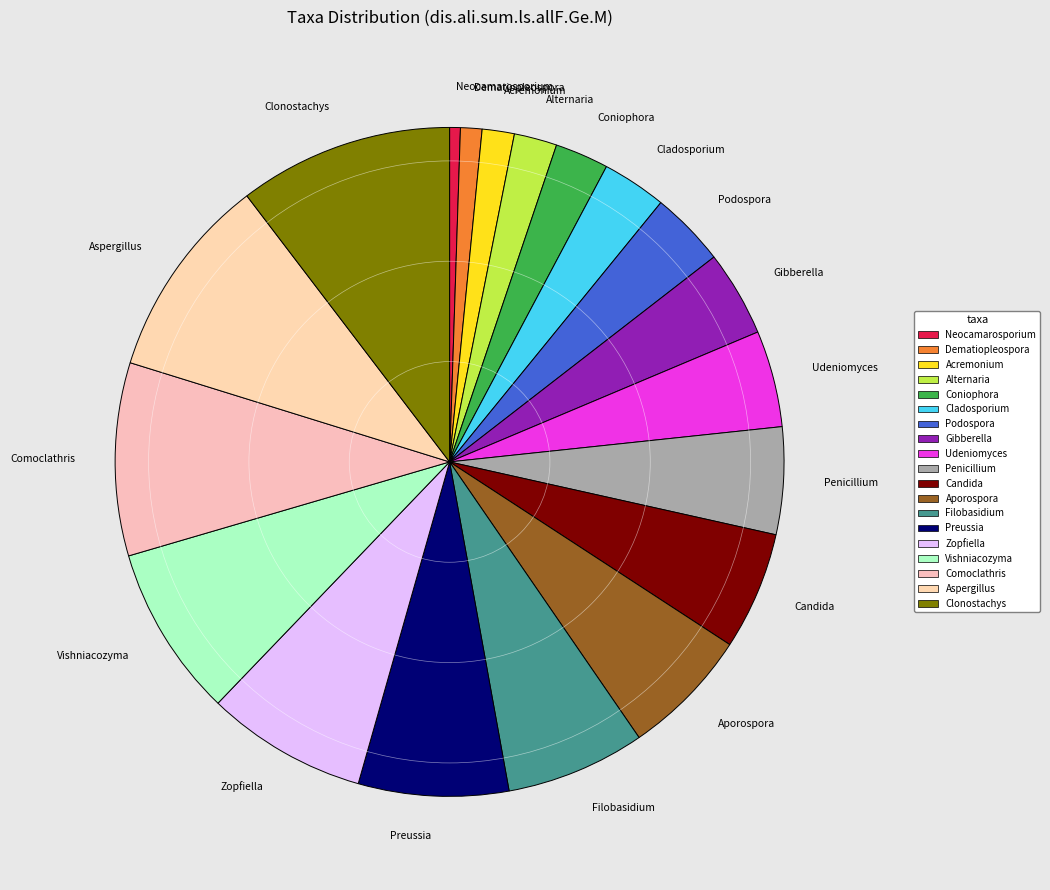

Rank the categories by value from lowest to highest.

Neocamarosporium, Dematiopleospora, Acremonium, Alternaria, Coniophora, Cladosporium, Podospora, Gibberella, Udeniomyces, Penicillium, Candida, Aporospora, Filobasidium, Preussia, Zopfiella, Vishniacozyma, Comoclathris, Aspergillus, Clonostachys